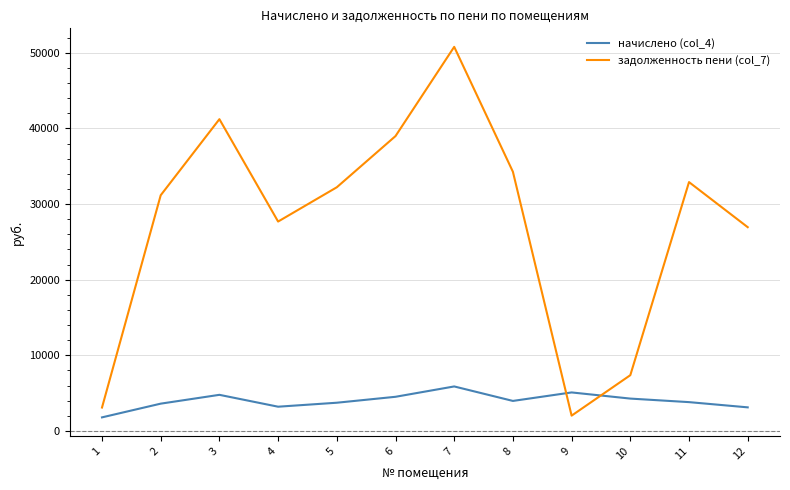

The задолженность пени (col_7) series shows 41226.5 at 3. True or false?

True